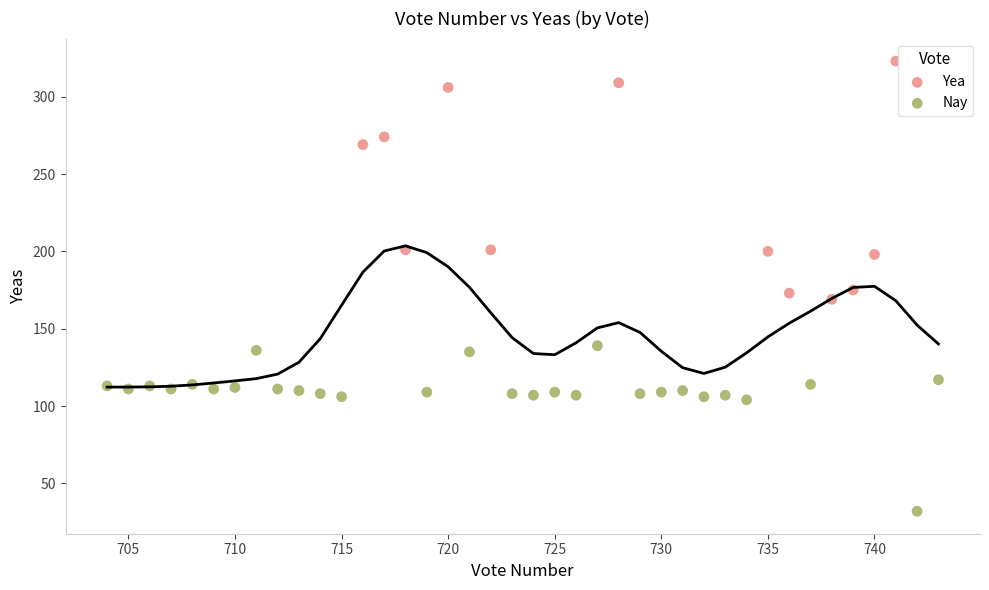

Which series has the widest spread of Y values?

Yea